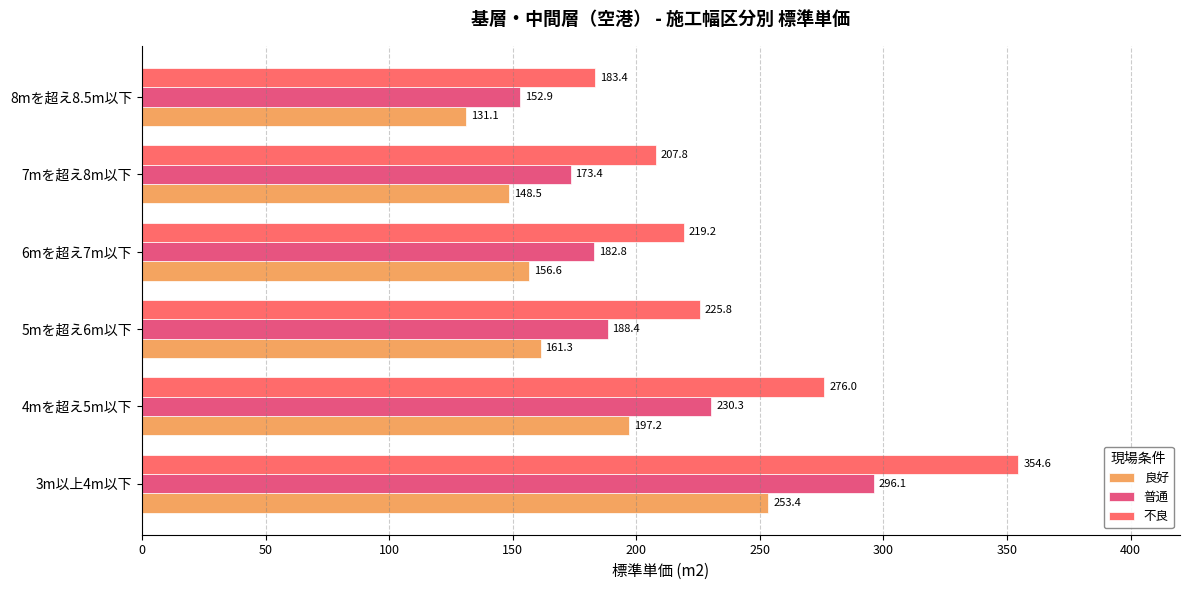

How many values in the 良好 series are below 161?

3